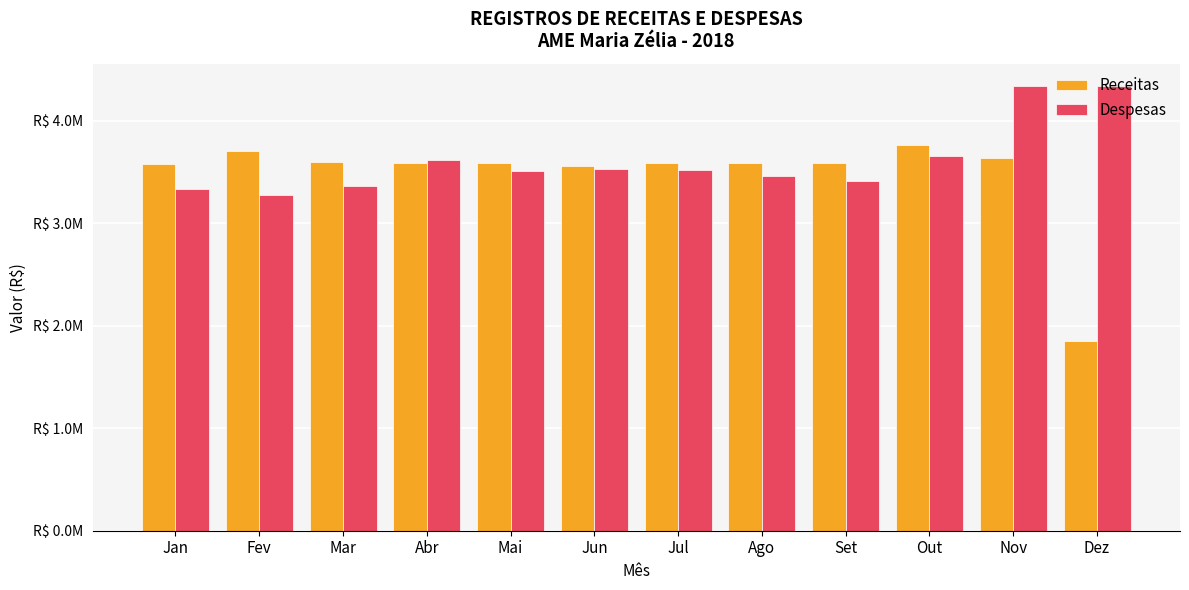

The Despesas series shows 3271900.8 at Fev. True or false?

True